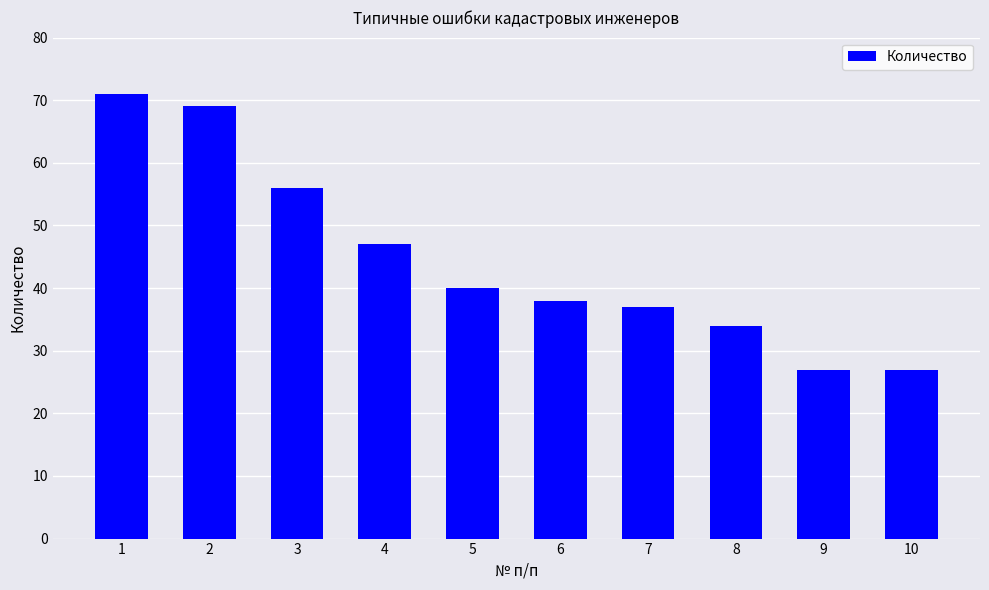

Reading left to right, transcribe all the data shown in this chart.

1=71	2=69	3=56	4=47	5=40	6=38	7=37	8=34	9=27	10=27